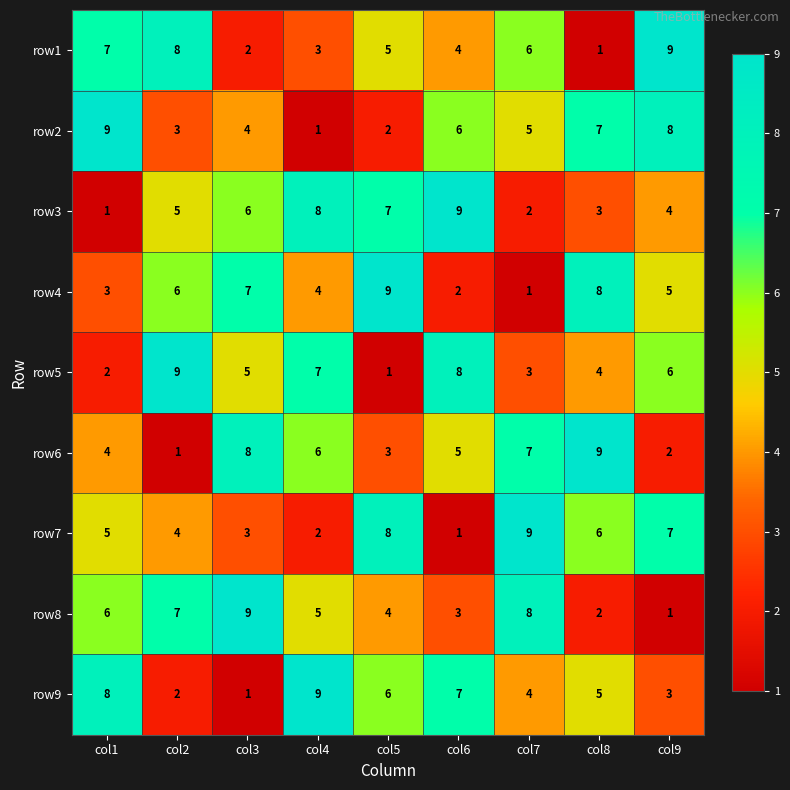

Where is row6 nearest to the value 5?

col6